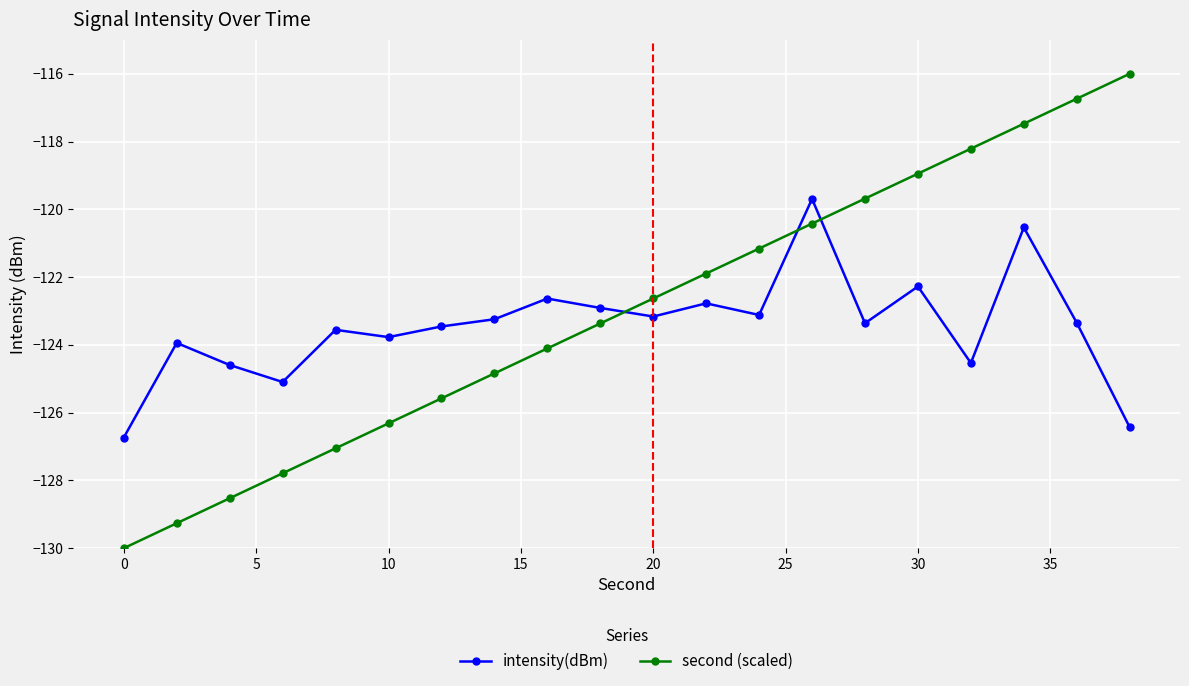

What is the highest value of the intensity(dBm) series?

-119.7